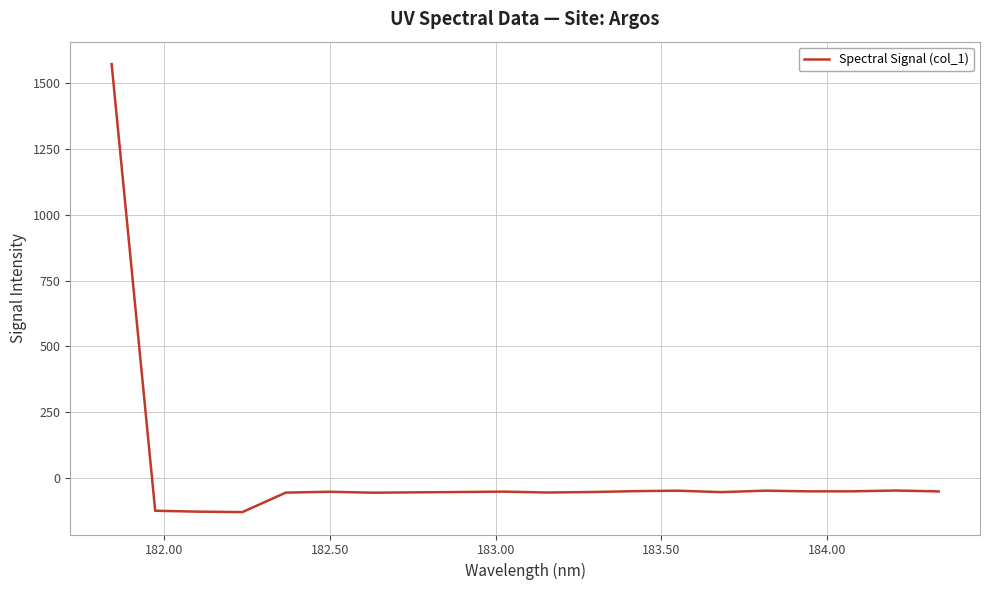

Does the chart display data point markers on the line(s)?

No